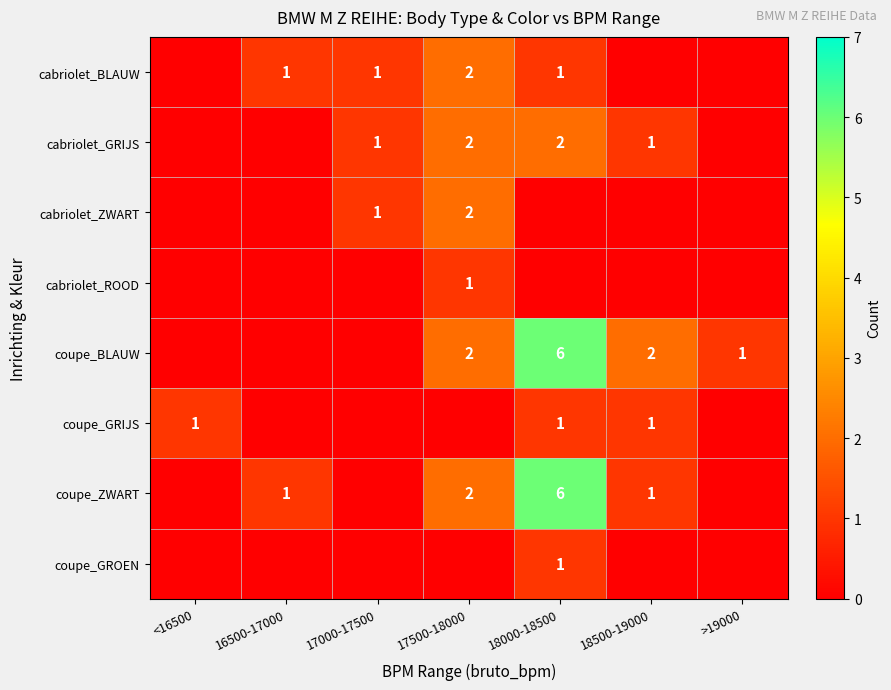

Is it true that cabriolet_ZWART equals 2 at 17500-18000?

True